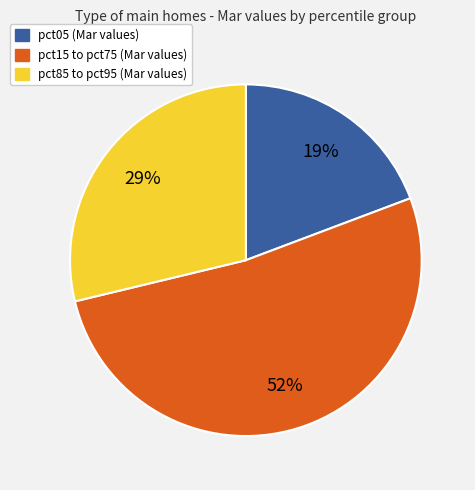

To the nearest percent, what is the difference between the largest and smallest slice percentages?

33%